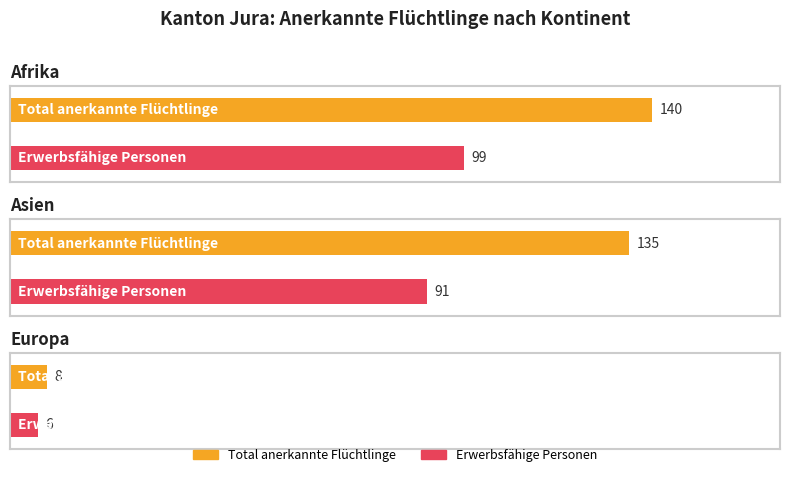

At which label is Total anerkannte Flüchtlinge closest to 70?

Europa